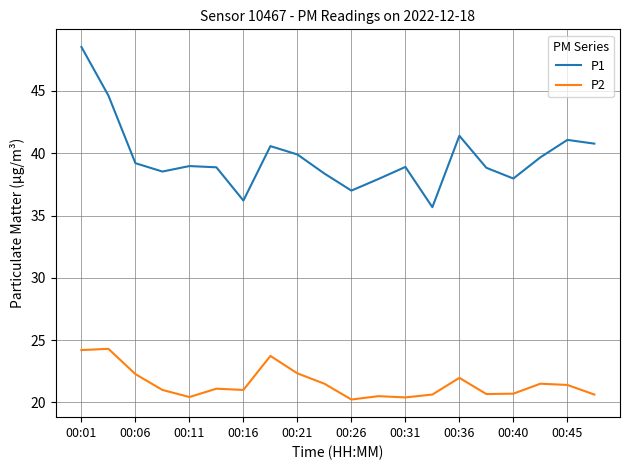

Which series has the widest spread of values?

P1